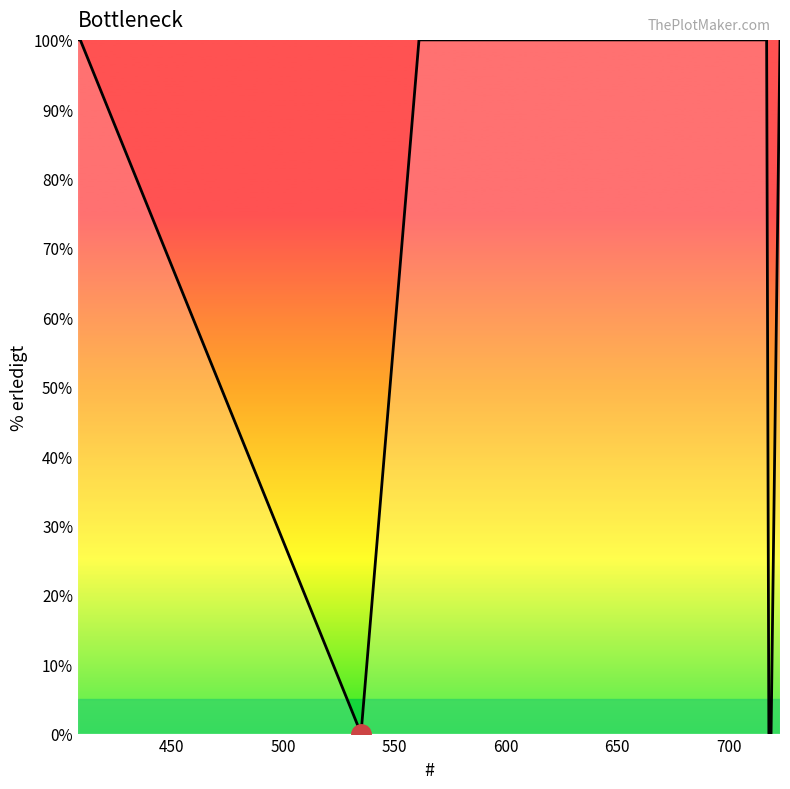

What is the maximum value shown in the chart?

100